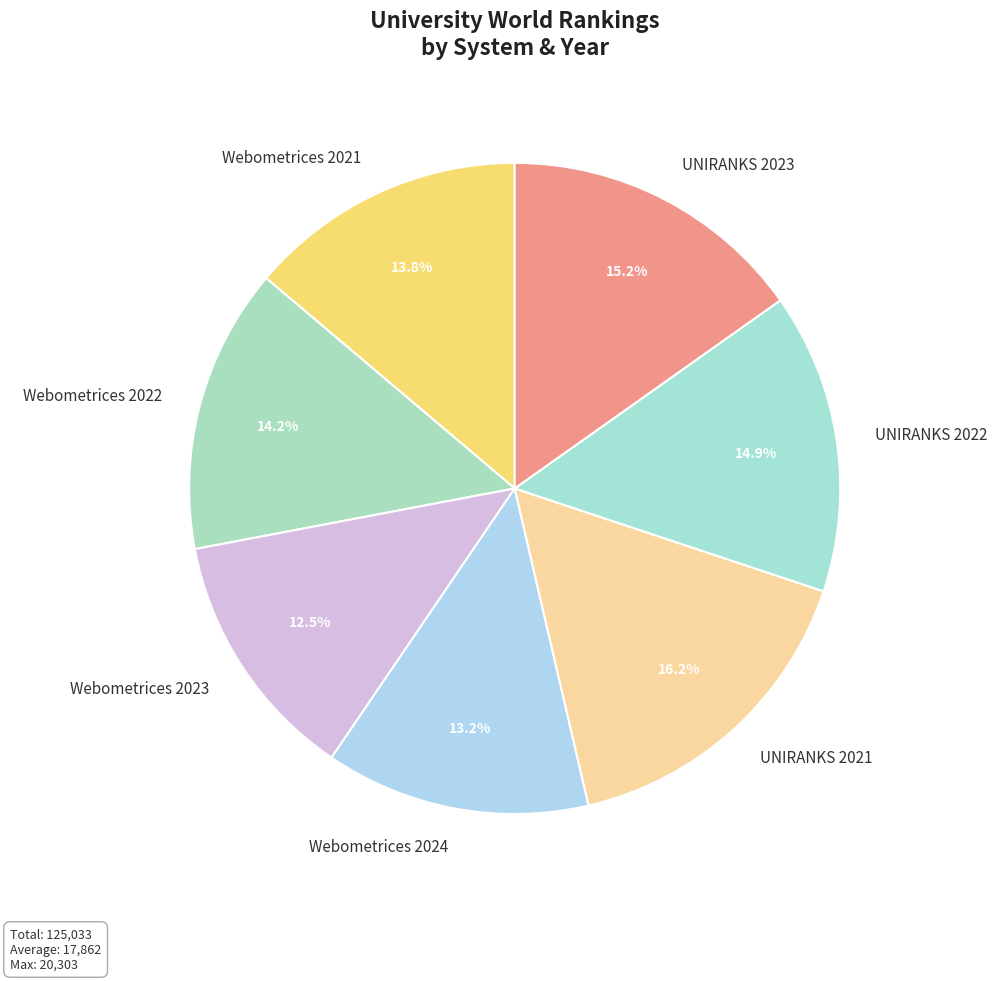

What is the total percentage of Webometrices 2024 and UNIRANKS 2021?

29.4%